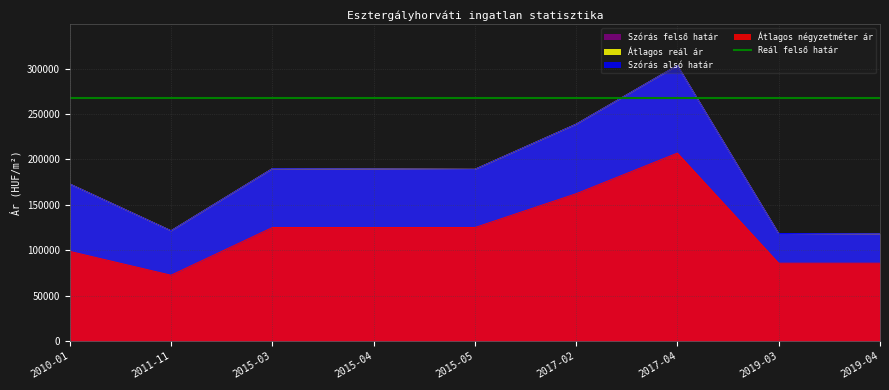

True or false: Szórás felső határ and Átlagos négyzetméter ár intersect in this chart.

False